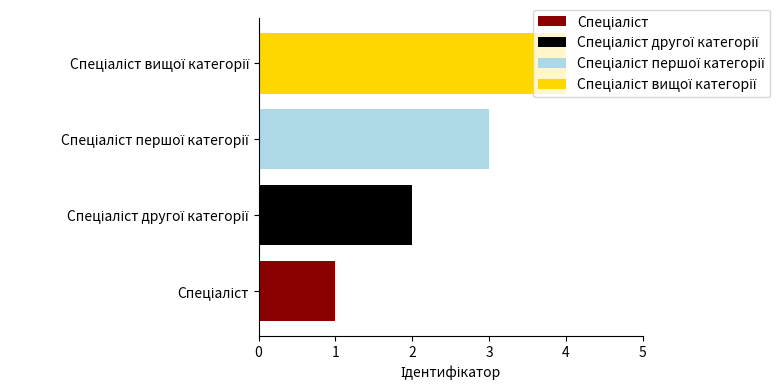

How many categories are shown in the chart?

4